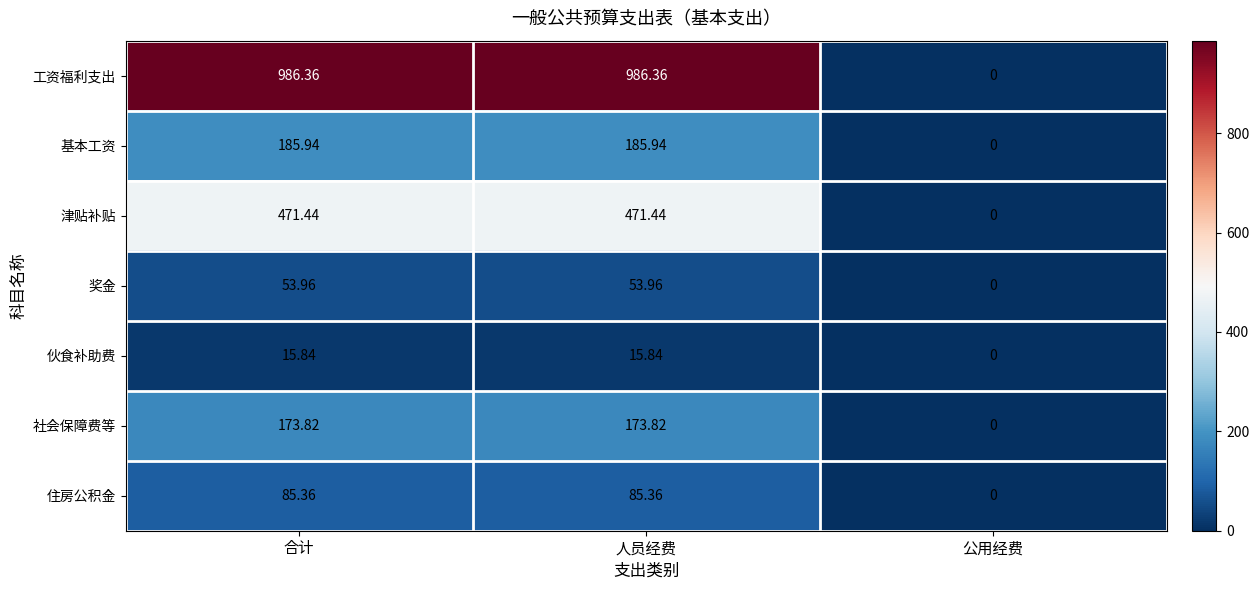

At which label is 基本工资 closest to 92?

公用经费